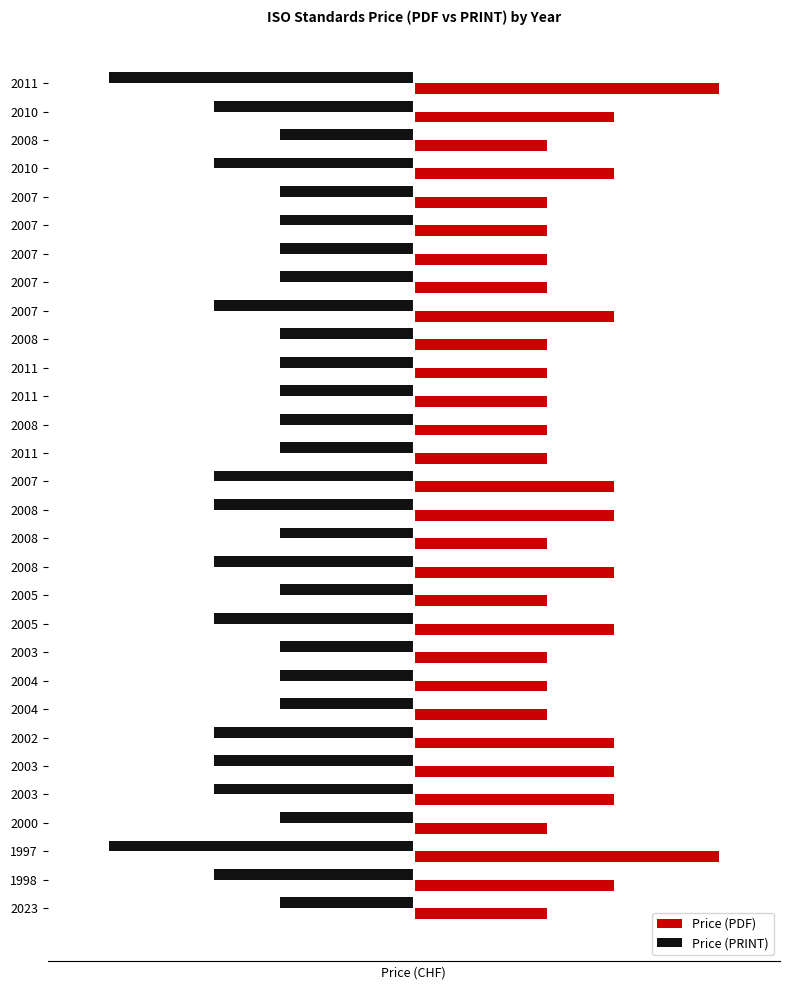

What are all the series names shown in the legend?

Price (PDF), Price (PRINT)